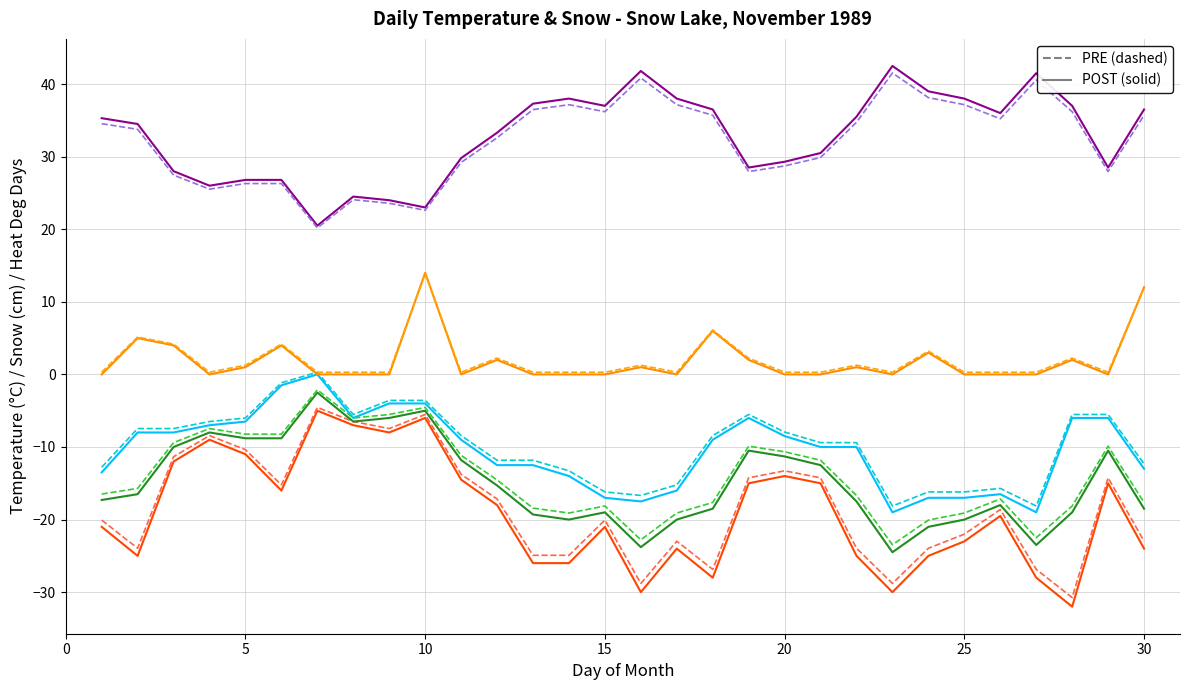

What is the smallest value displayed?

-32.0